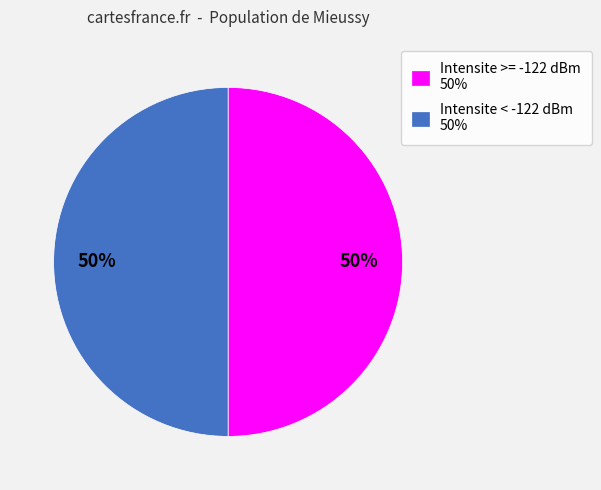

Combined, do Intensite < -122 dBm 50% and Intensite >= -122 dBm 50% account for over 50%?

Yes